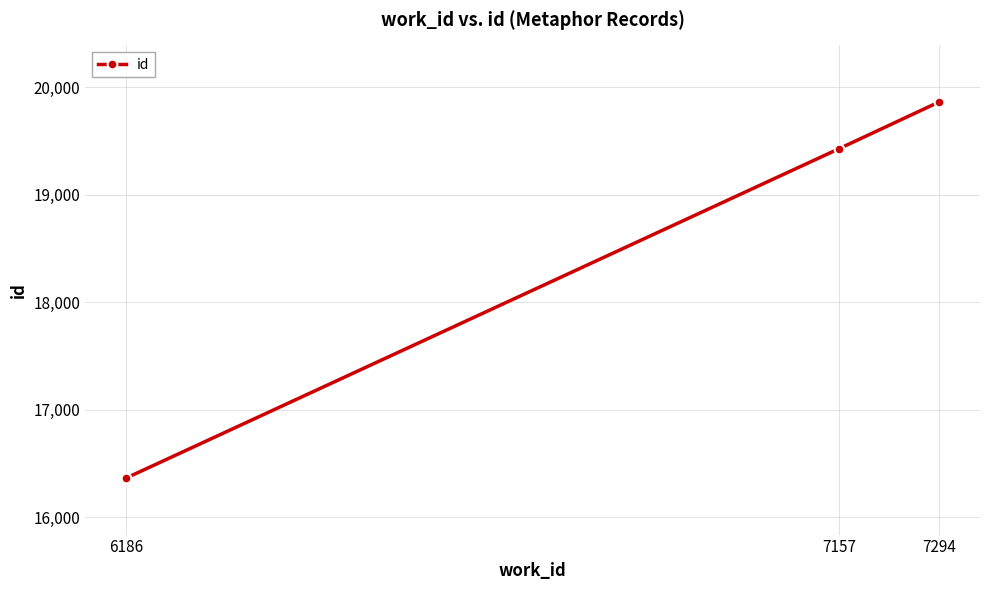

Which has a higher value, 7294 or 7157?

7294